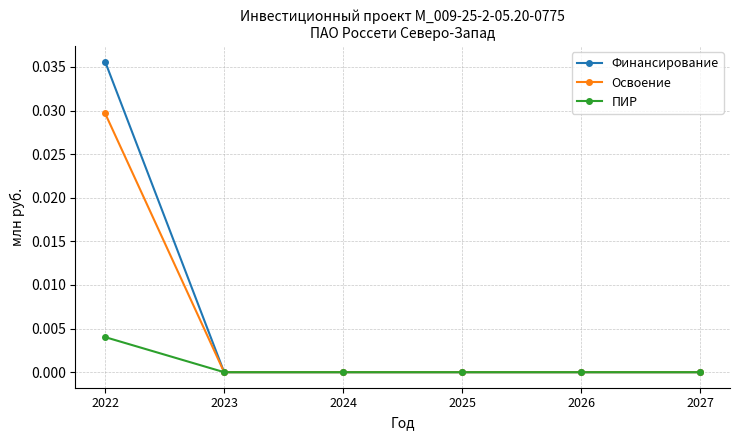

Count the number of data series in this chart.

3